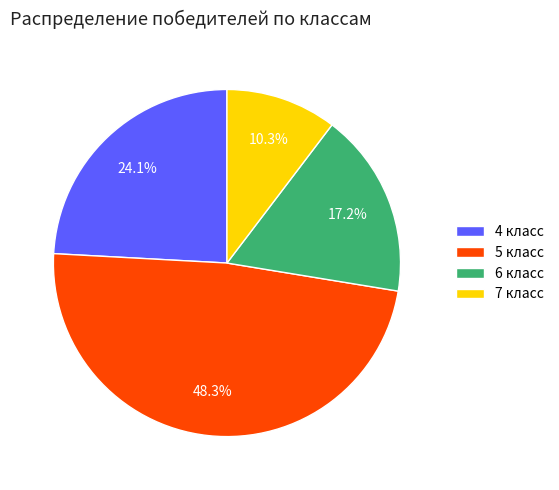

Does 7 класс account for over 50% of the chart?

No